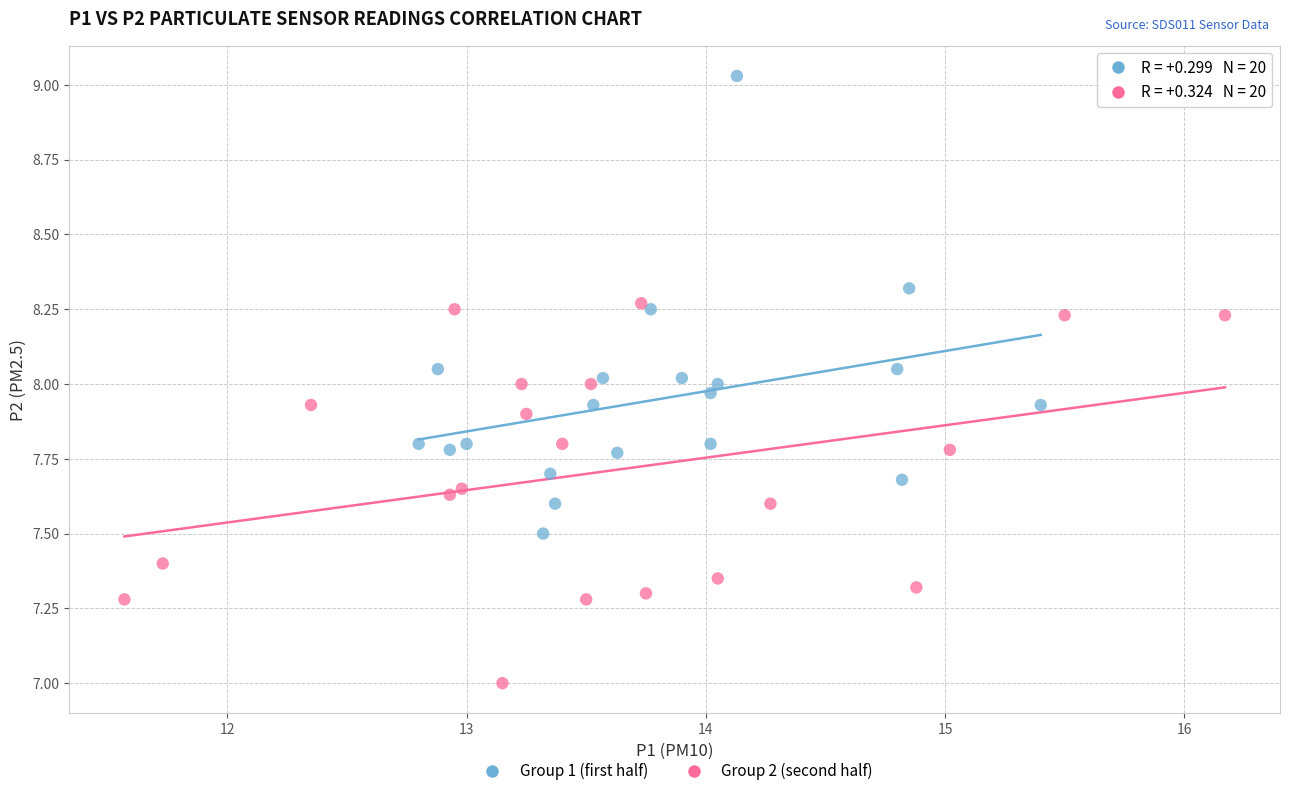

What are all the series names shown in the legend?

Group 1 (first half), Group 2 (second half)